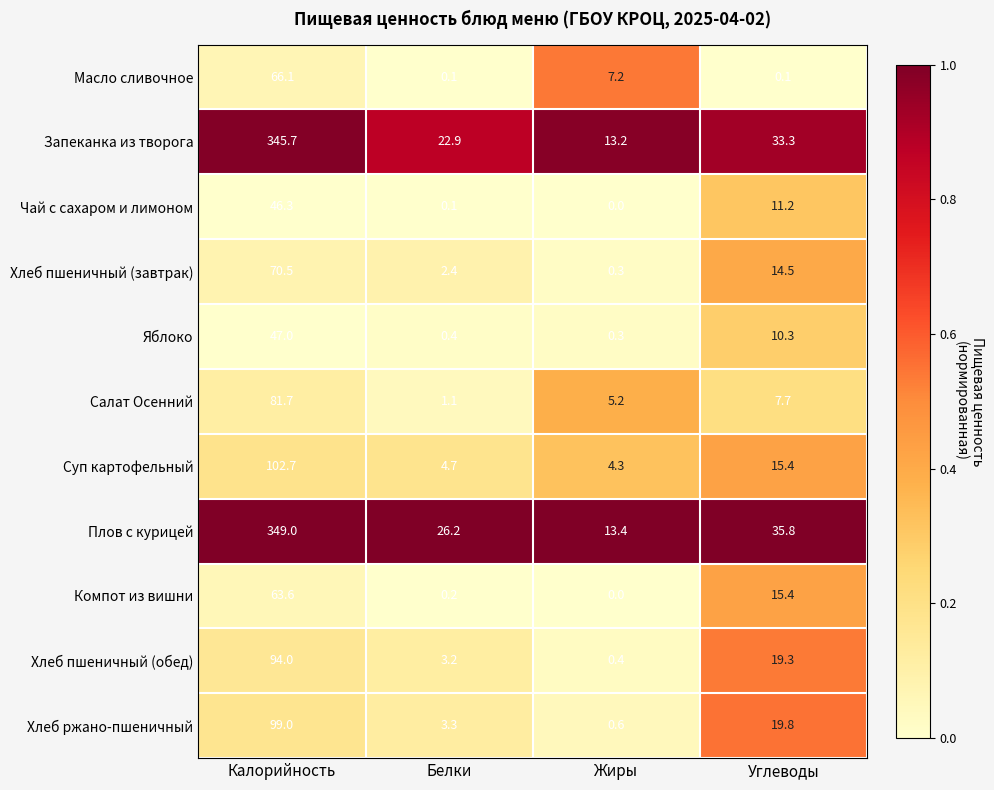

What is the greatest value displayed?

349.0